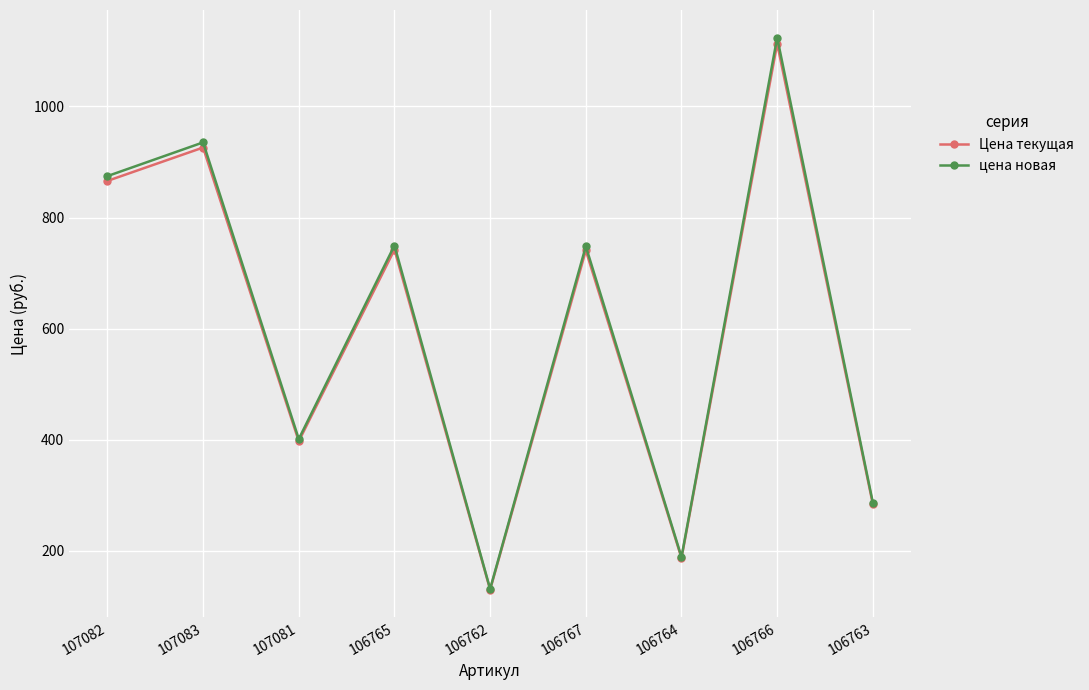

True or false: Цена текущая has more than 1 interior local peaks.

True